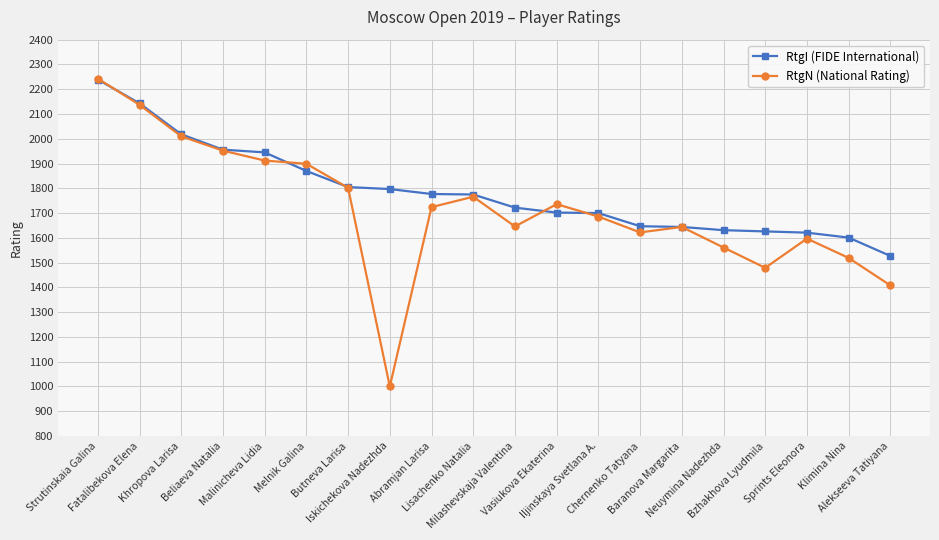

True or false: RtgN (National Rating) has more than 0 points higher than both neighbors.

True